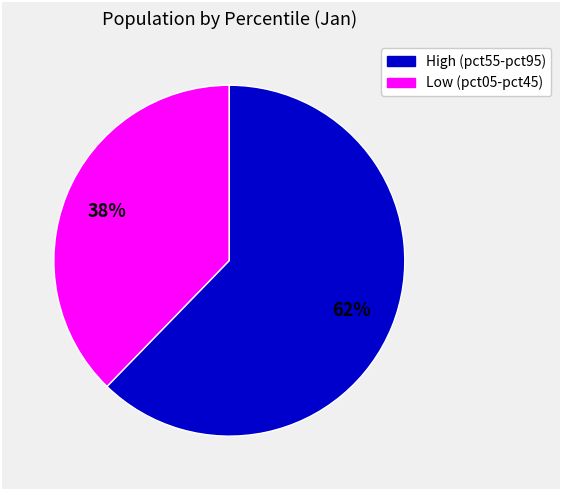

Is there a majority slice in this chart?

Yes